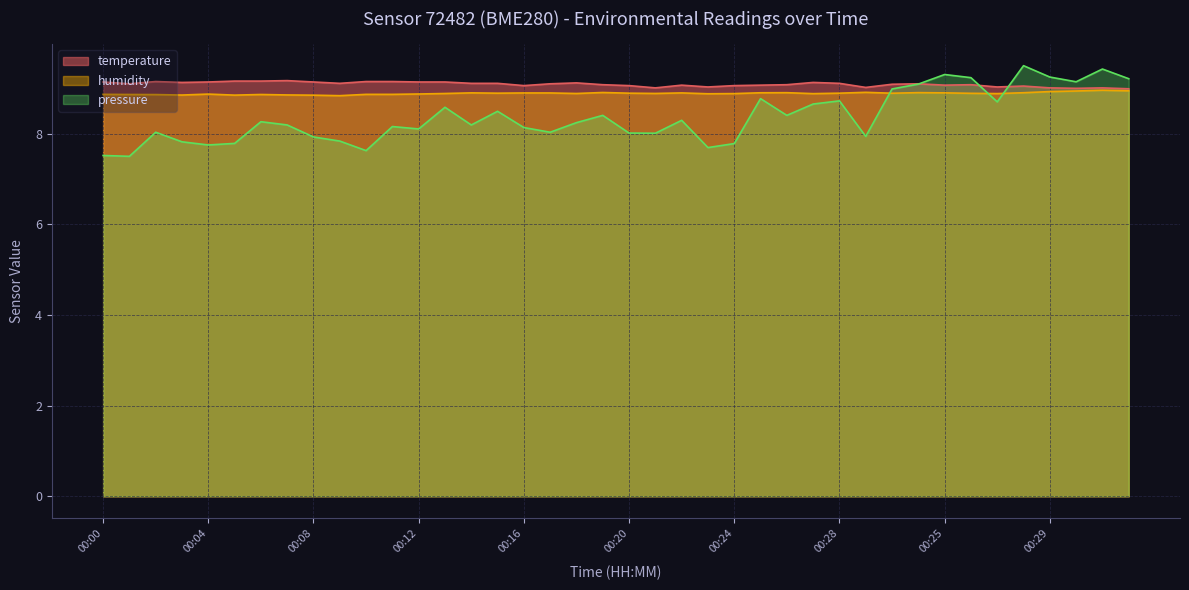

What are all the series names shown in the legend?

temperature, humidity, pressure